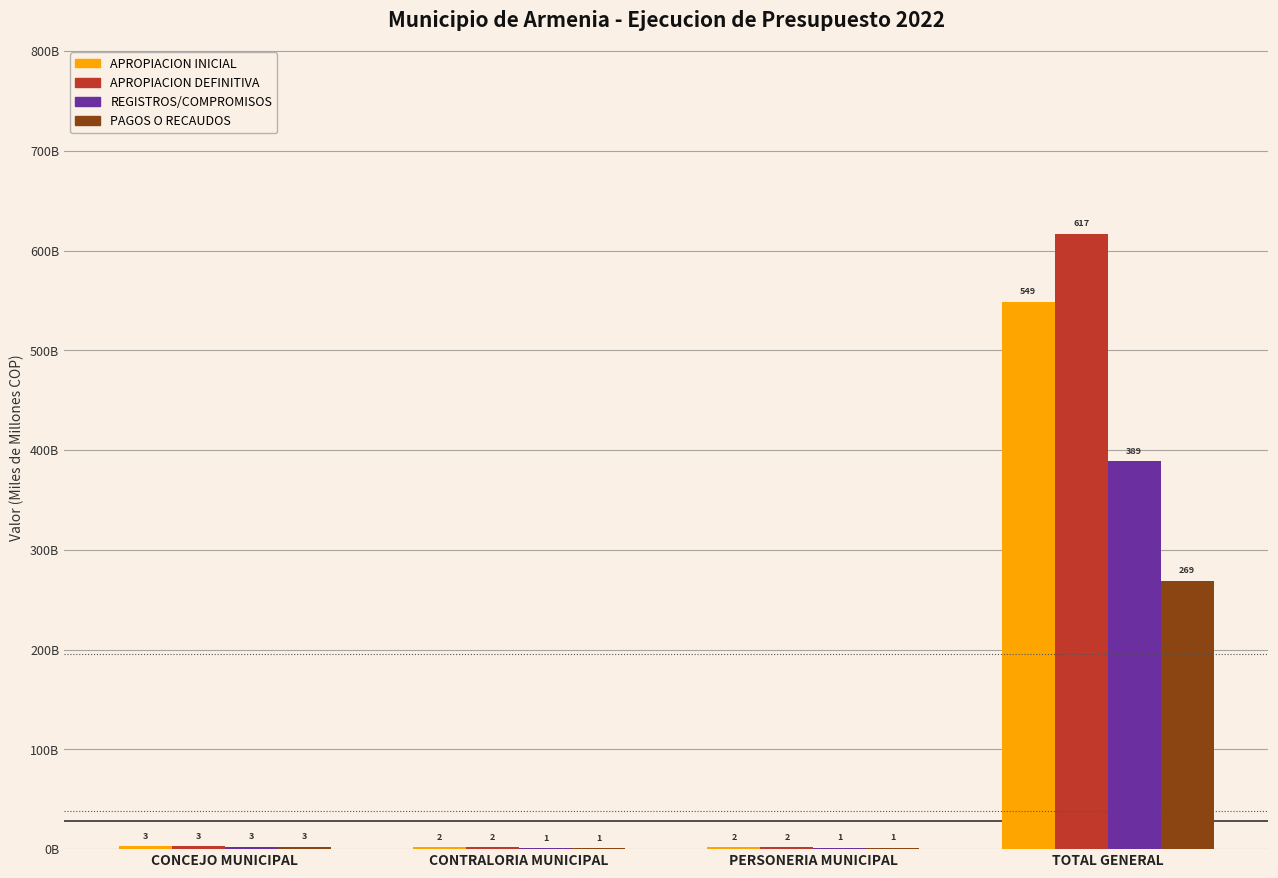

What is the difference between the maximum and minimum values in the REGISTROS/COMPROMISOS series?

388.1